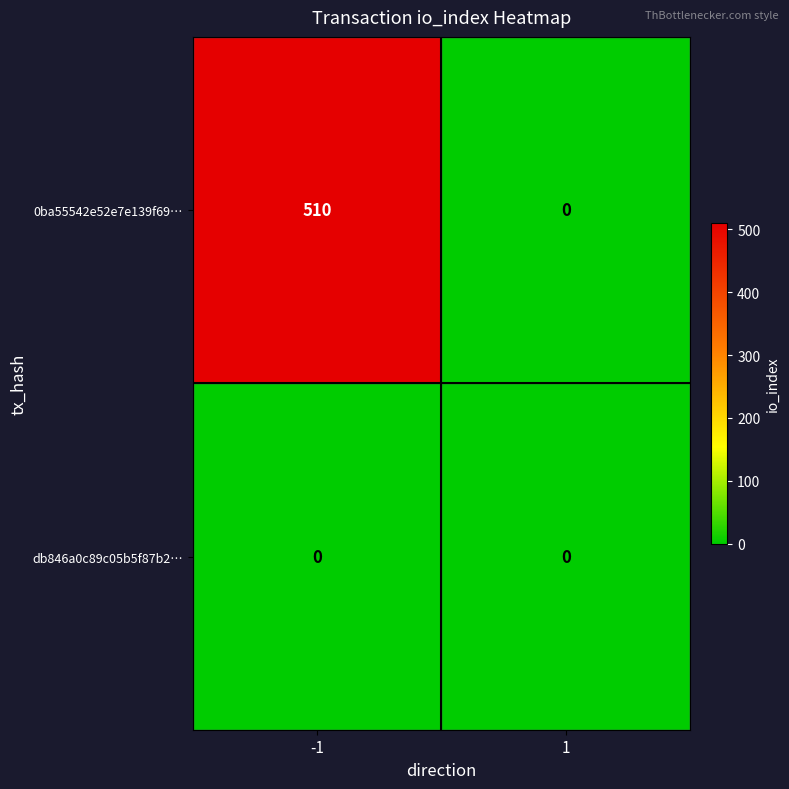

True or false: 0ba55542e52e7e139f69… has a value of 510 at -1.

True